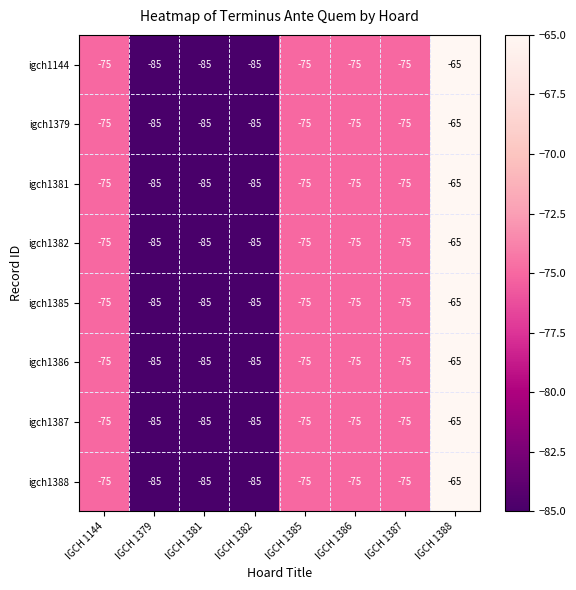

What is the total value across all series at IGCH 1382?

-680